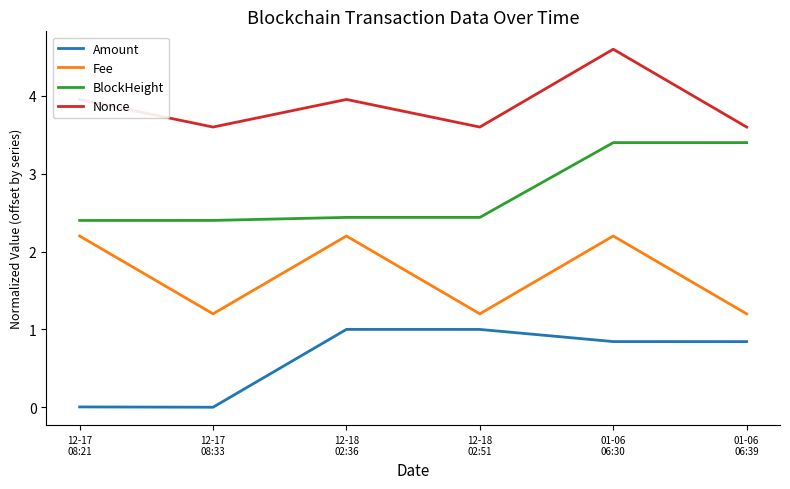

Which series has the largest total across all categories?

Nonce